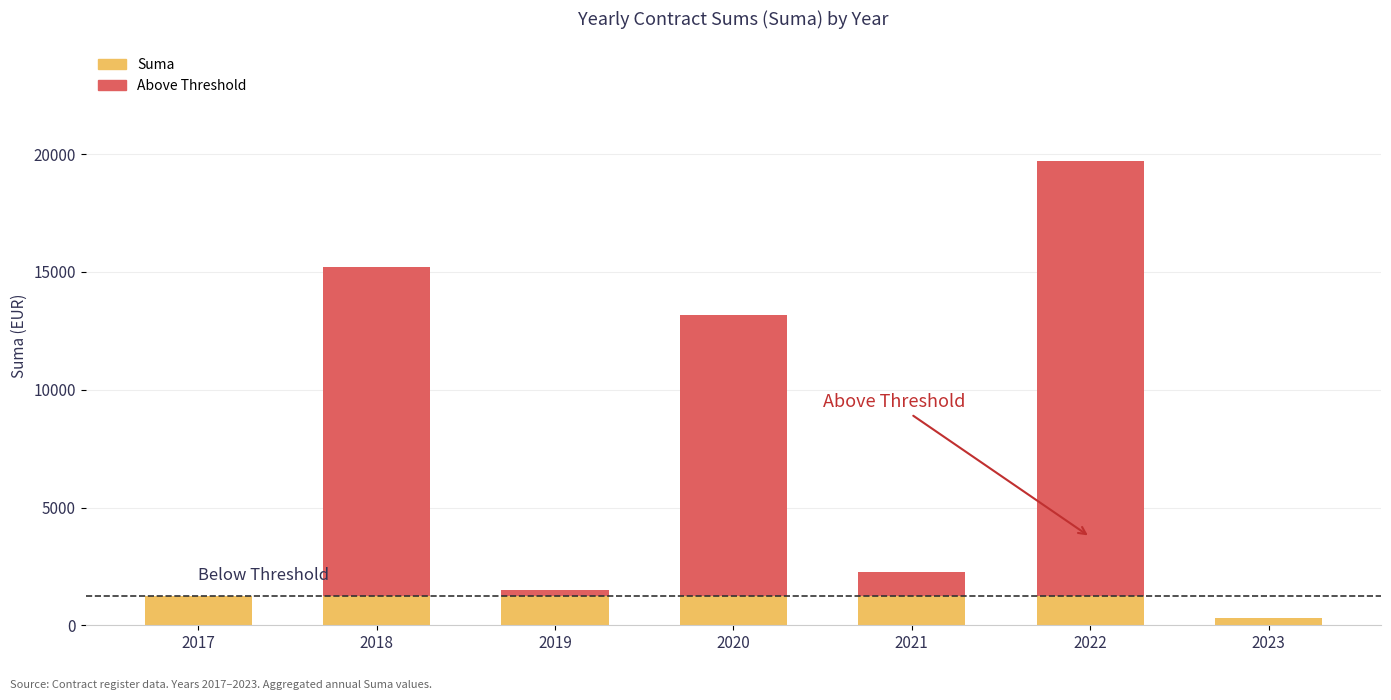

Count the number of data series in this chart.

2